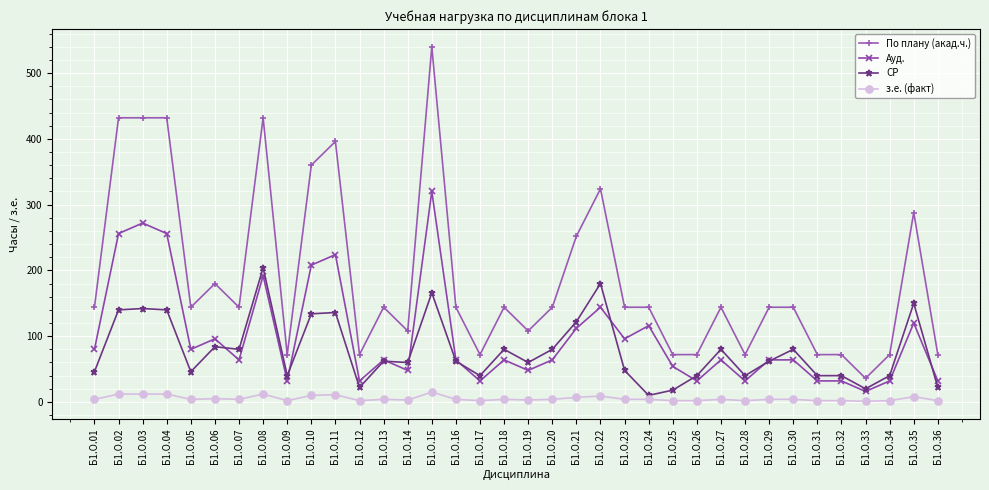

Between Б1.О.08 and Б1.О.33, which series saw the biggest shift?

По плану (акад.ч.)